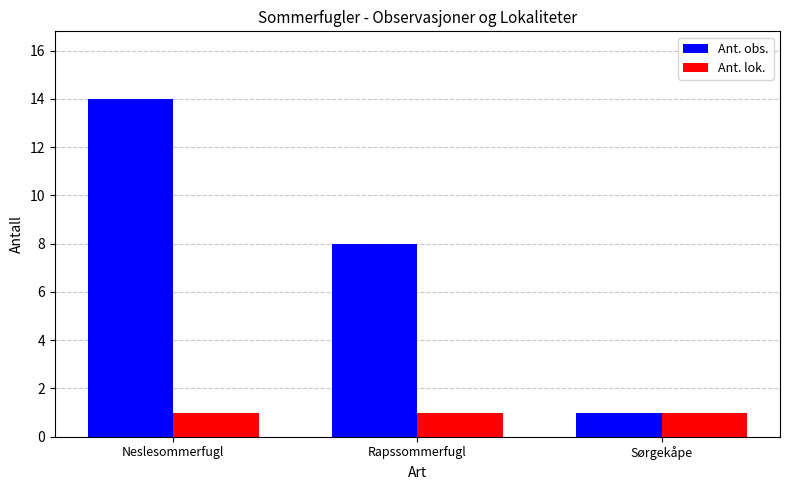

Which series has the largest total across all categories?

Ant. obs.